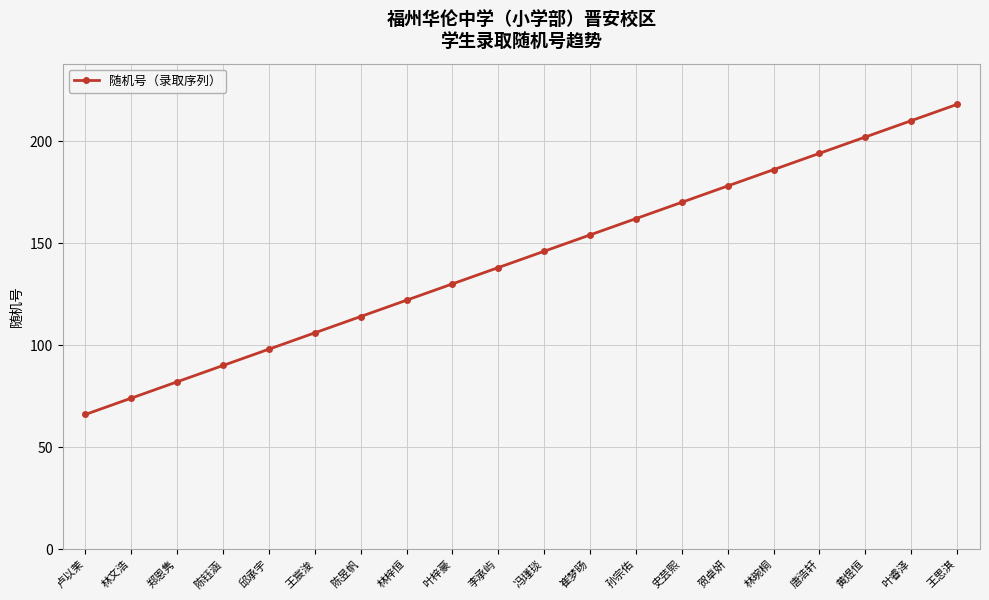

Rank the categories by value from lowest to highest.

卢以茉, 林文浩, 郑恩隽, 陈钰涵, 邱承宇, 王宸浚, 陈昱帆, 林梓恒, 叶梓豪, 李承屿, 冯瑾琰, 崔梦旸, 孙宗佑, 史芸熙, 贺卓妍, 林琬桐, 唐浩轩, 黄煜恒, 叶睿泽, 王思淇